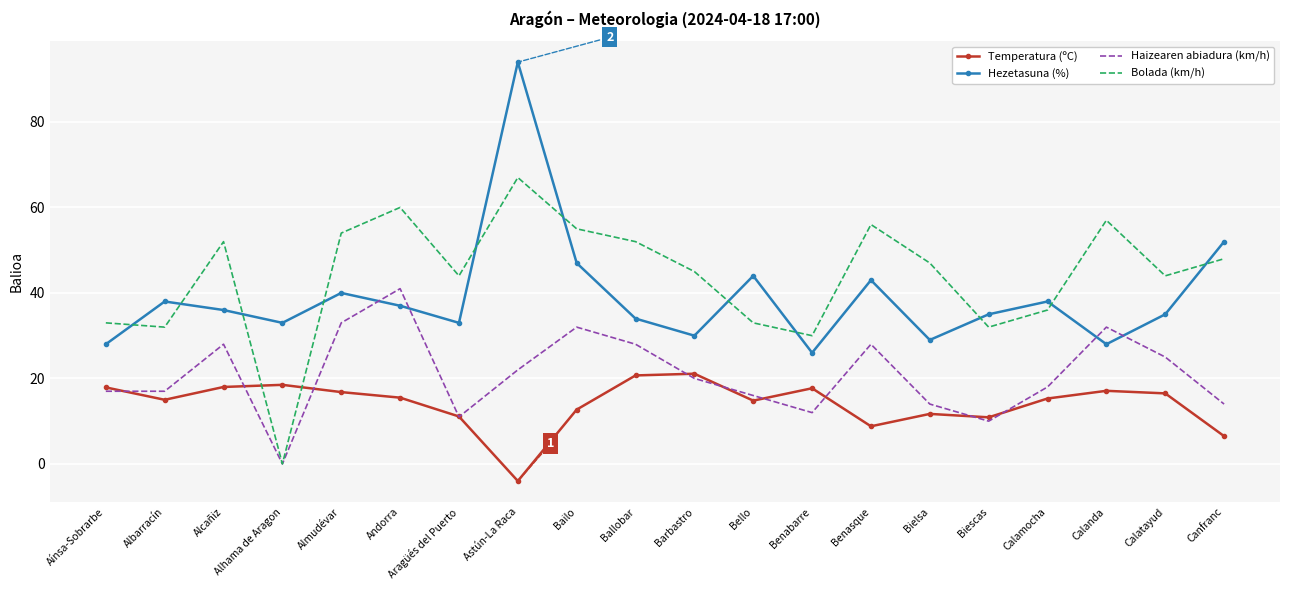

True or false: Hezetasuna (%) and Temperatura (ºC) intersect in this chart.

False